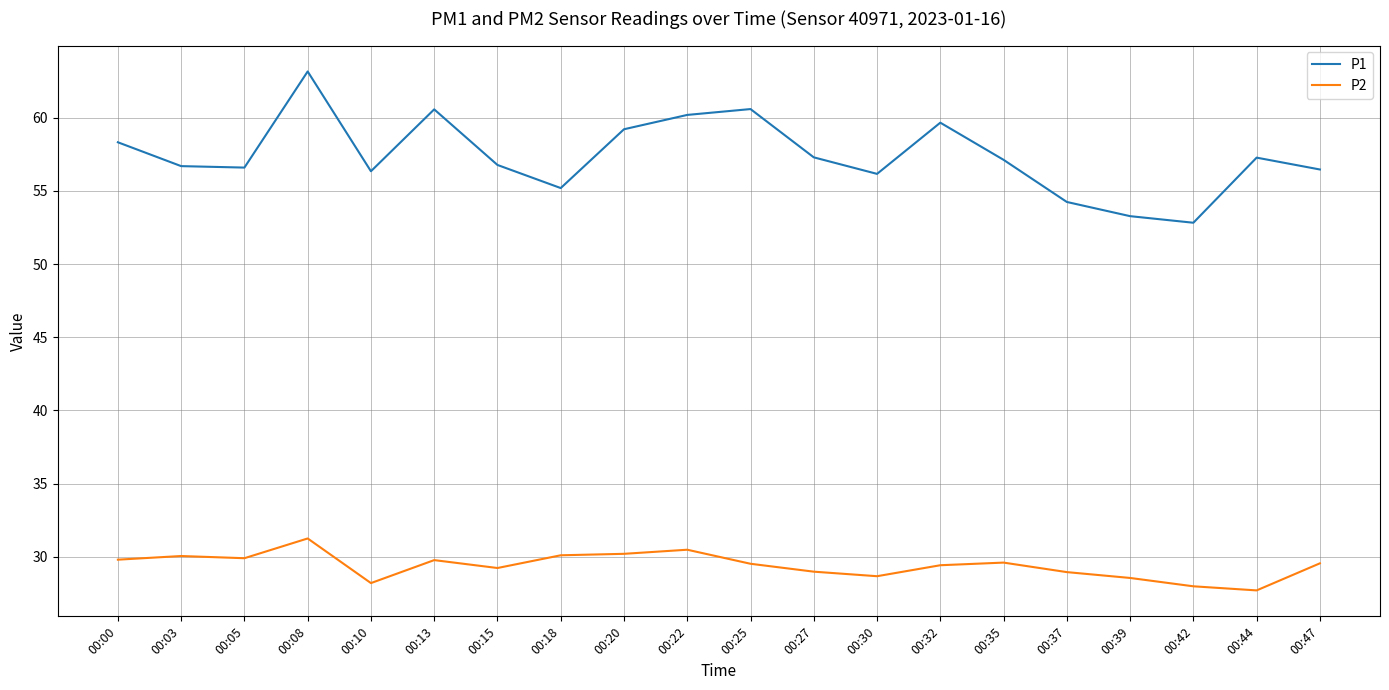

What is the difference between the second highest and minimum values in the P2 series?

2.8